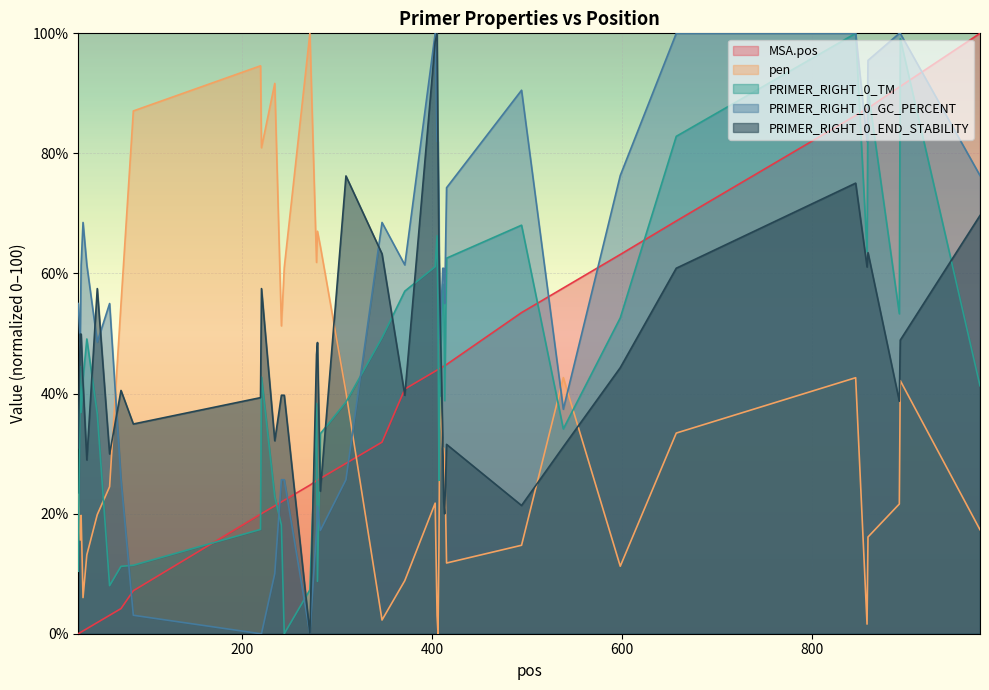

At which label does PRIMER_RIGHT_0_TM first exceed 42?

29